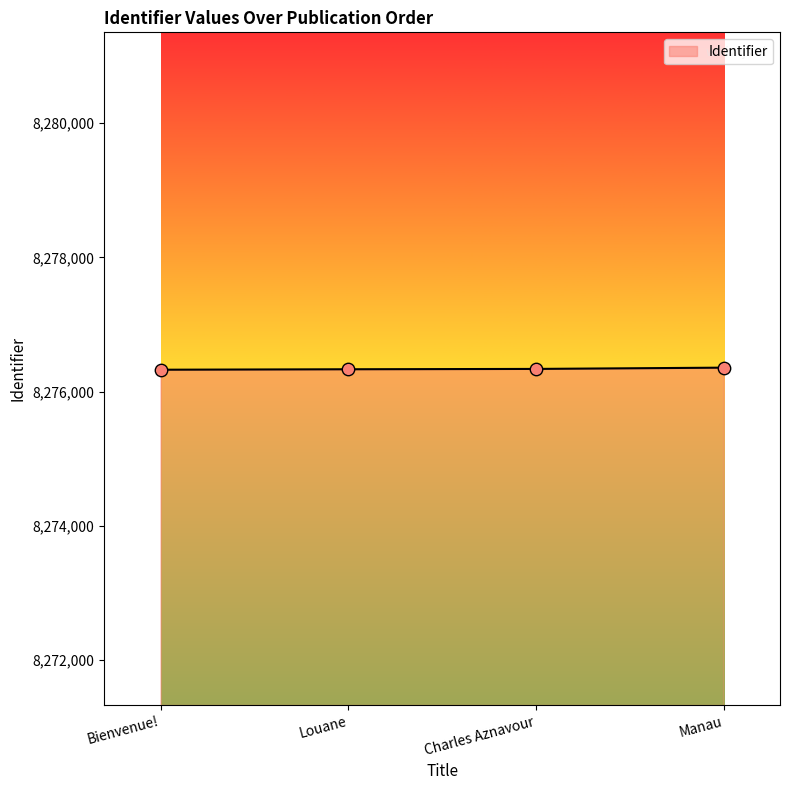

Approximately how many times larger is the value at Charles Aznavour compared to Bienvenue!?

1.0